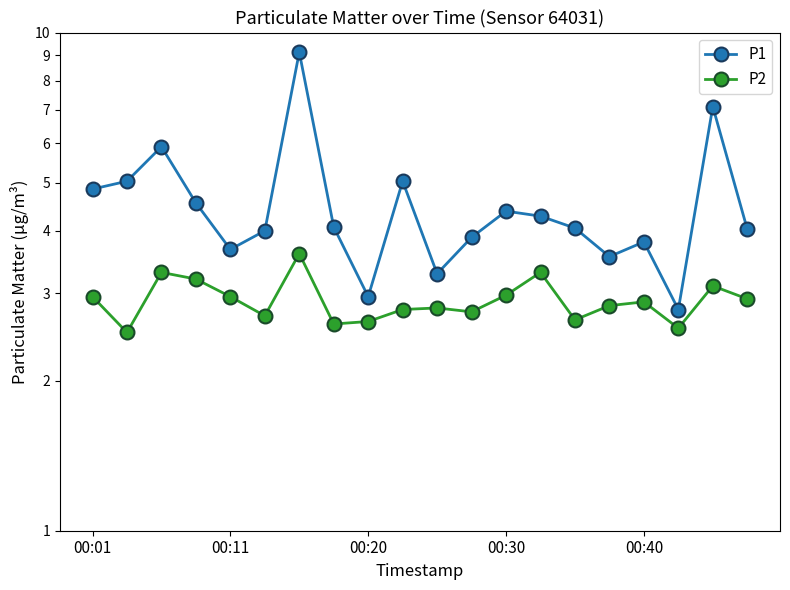

What is the value of the P1 point at the 16th from the left?

3.5